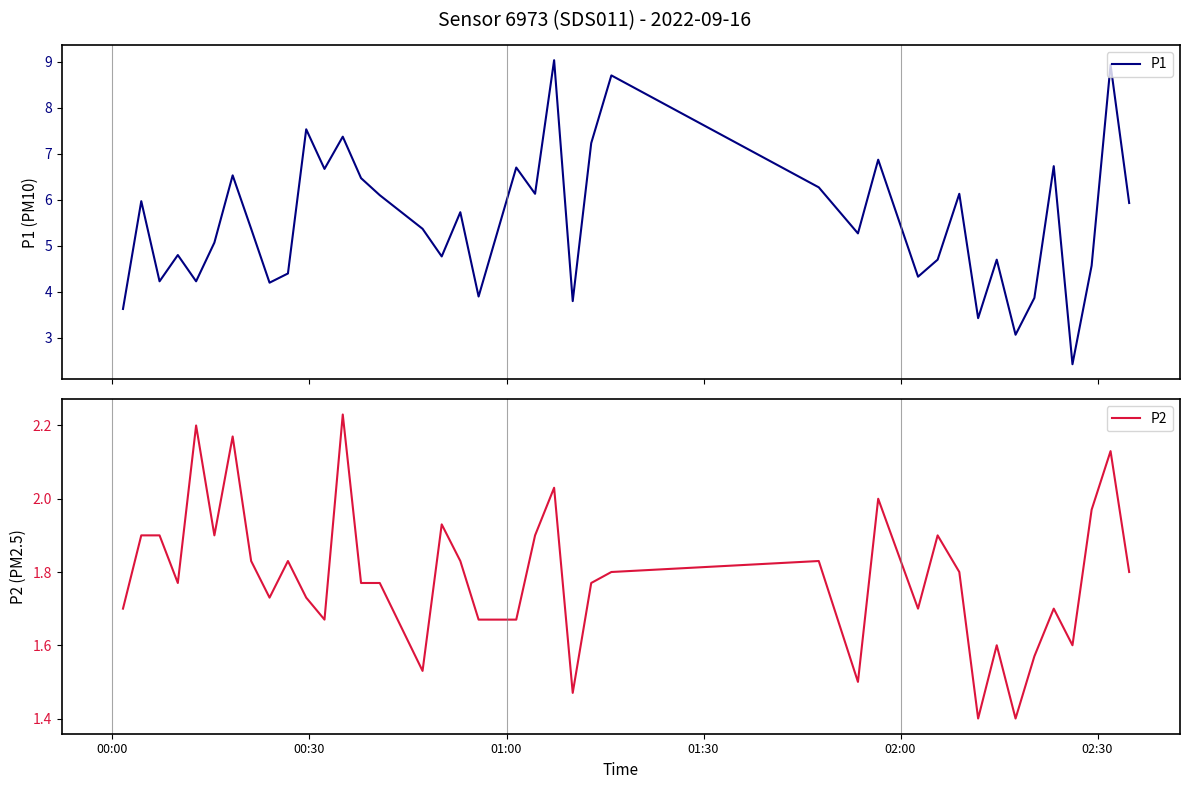

What are all the series names shown in the legend?

P1, P2